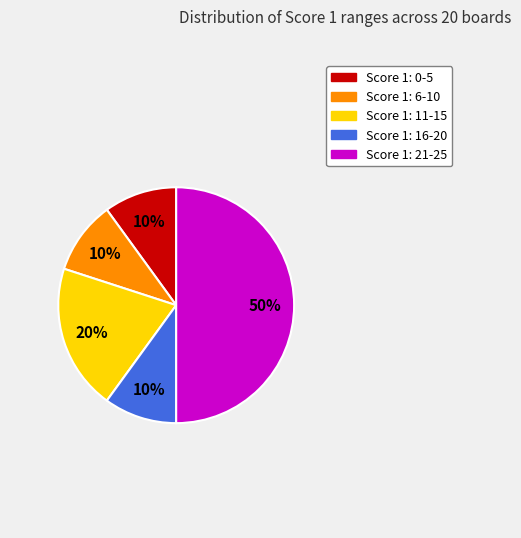

Do Score 1: 6-10 and Score 1: 11-15 together represent more than half of the pie?

No